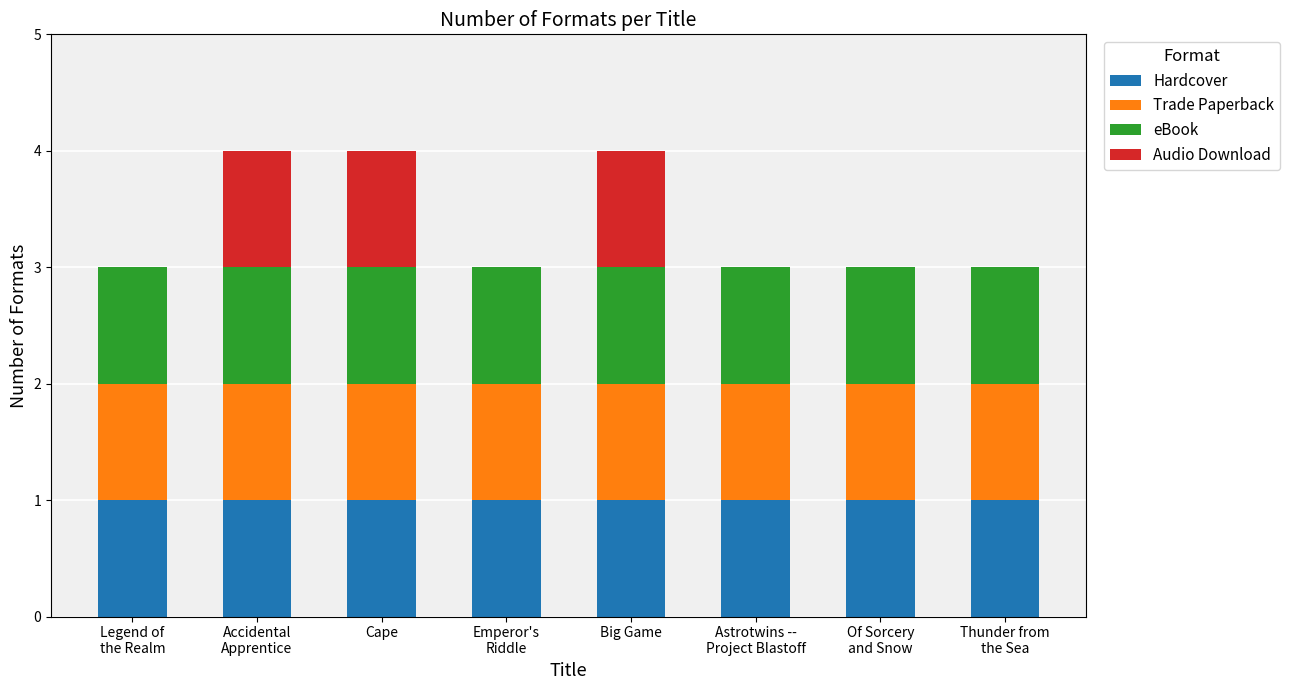

The value of Hardcover at Big Game is 1. True or false?

True